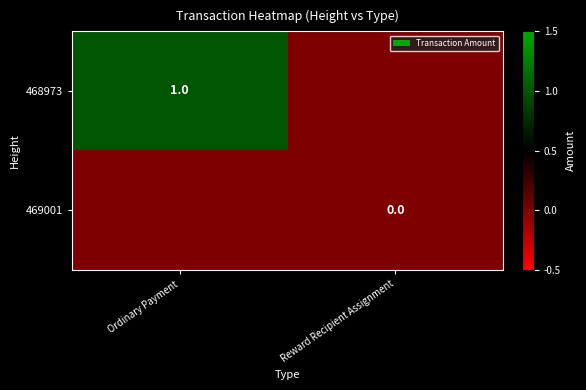

Between Ordinary Payment and Reward Recipient Assignment, which series saw the biggest shift?

468973